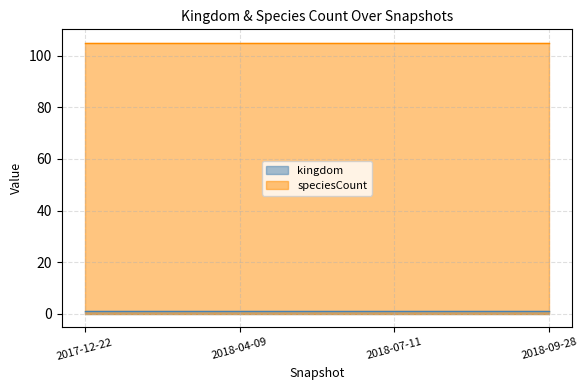

How many lines are shown in the chart?

2